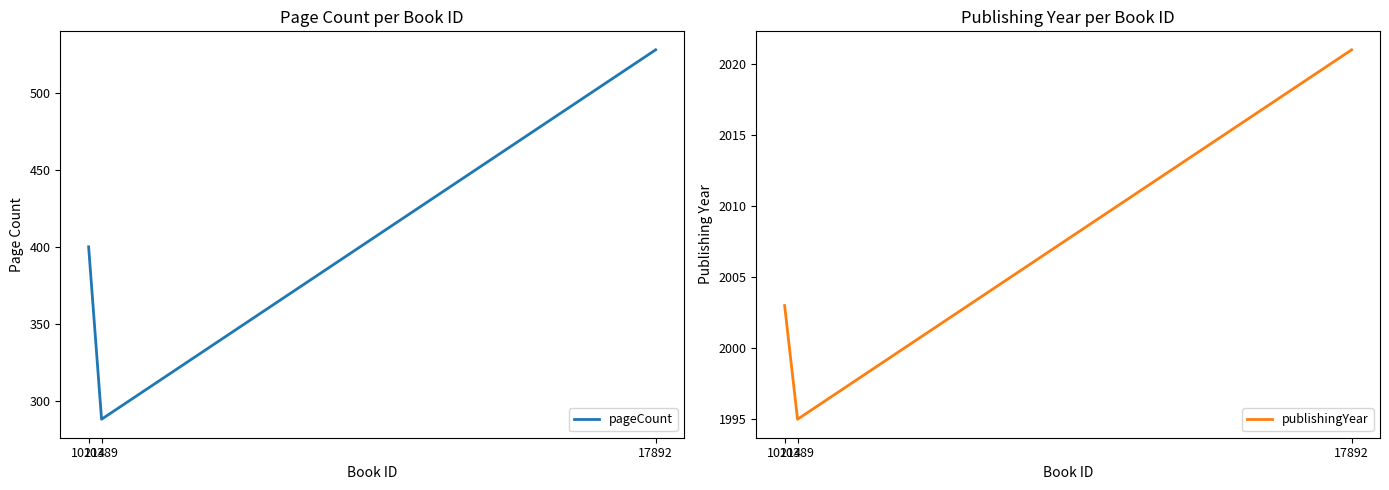

Which series changed the most between 10389 and 17892?

pageCount